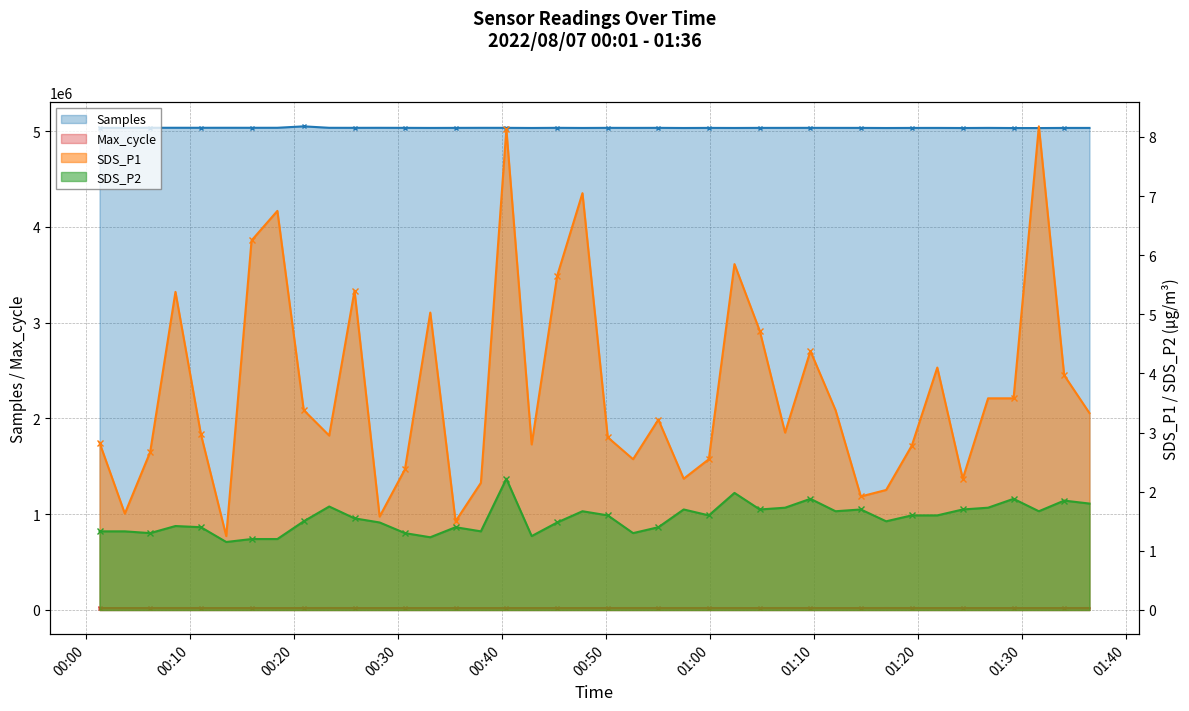

At 2022/08/07 00:25:51, list the series in order from largest to smallest.

Samples, Max_cycle, SDS_P1, SDS_P2